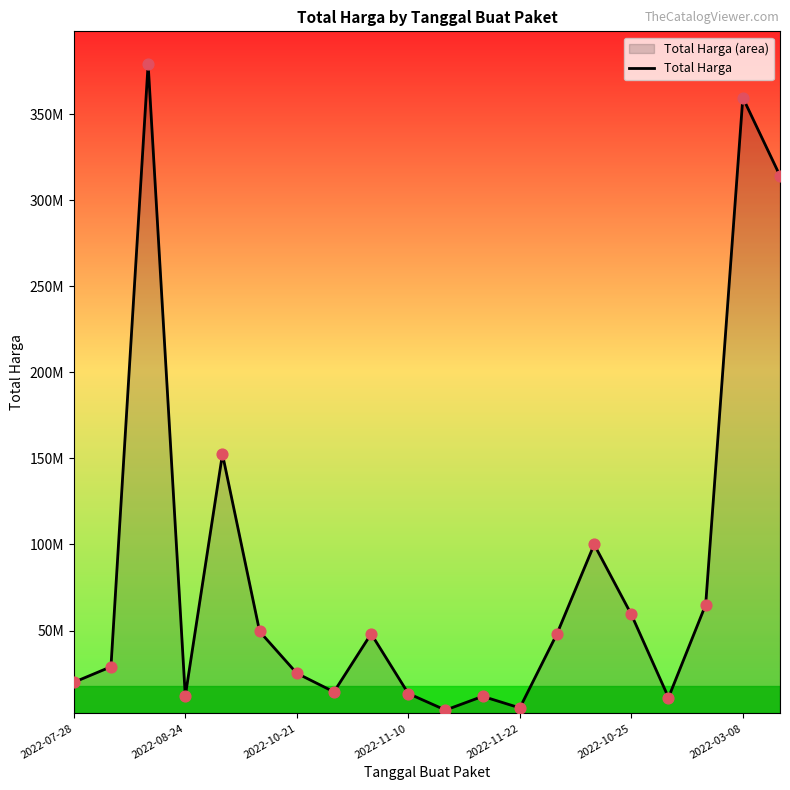

What is the ratio of the value at 19 to the value at 16?

28.3